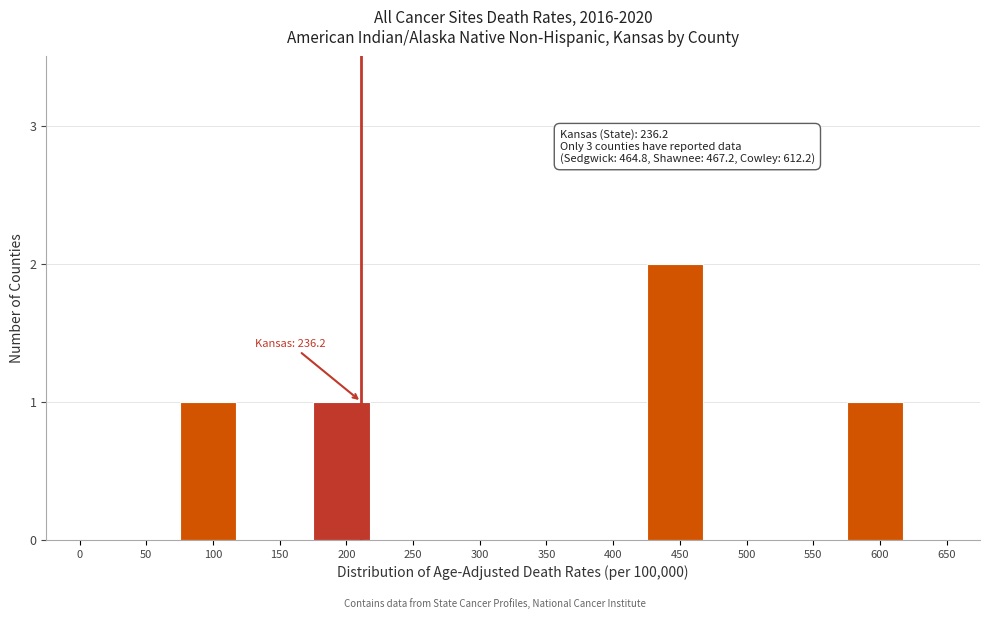

Reading left to right, transcribe all the data shown in this chart.

0=0	50=0	100=1	150=0	200=1	250=0	300=0	350=0	400=0	450=2	500=0	550=0	600=1	650=0